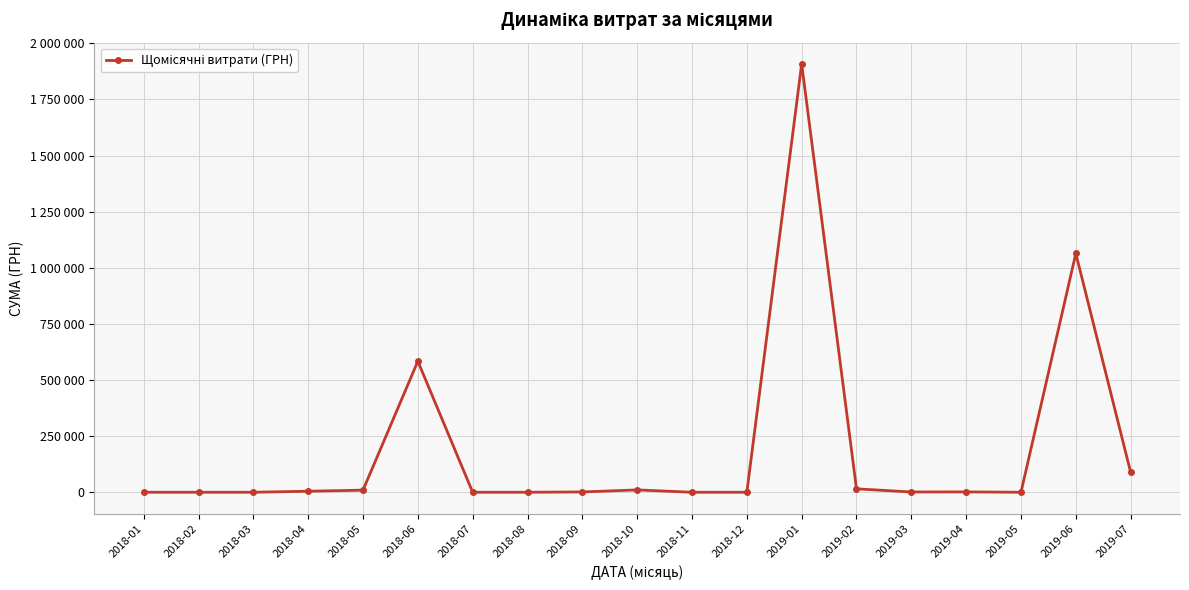

Is this an area chart (filled region under the line)?

No